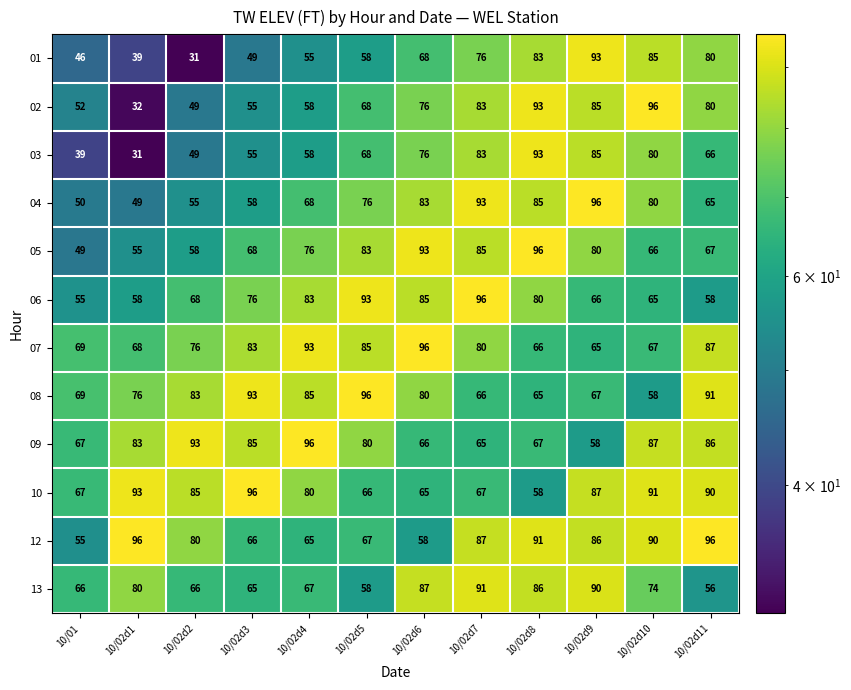

Where is 12 nearest to the value 75?

10/02d2